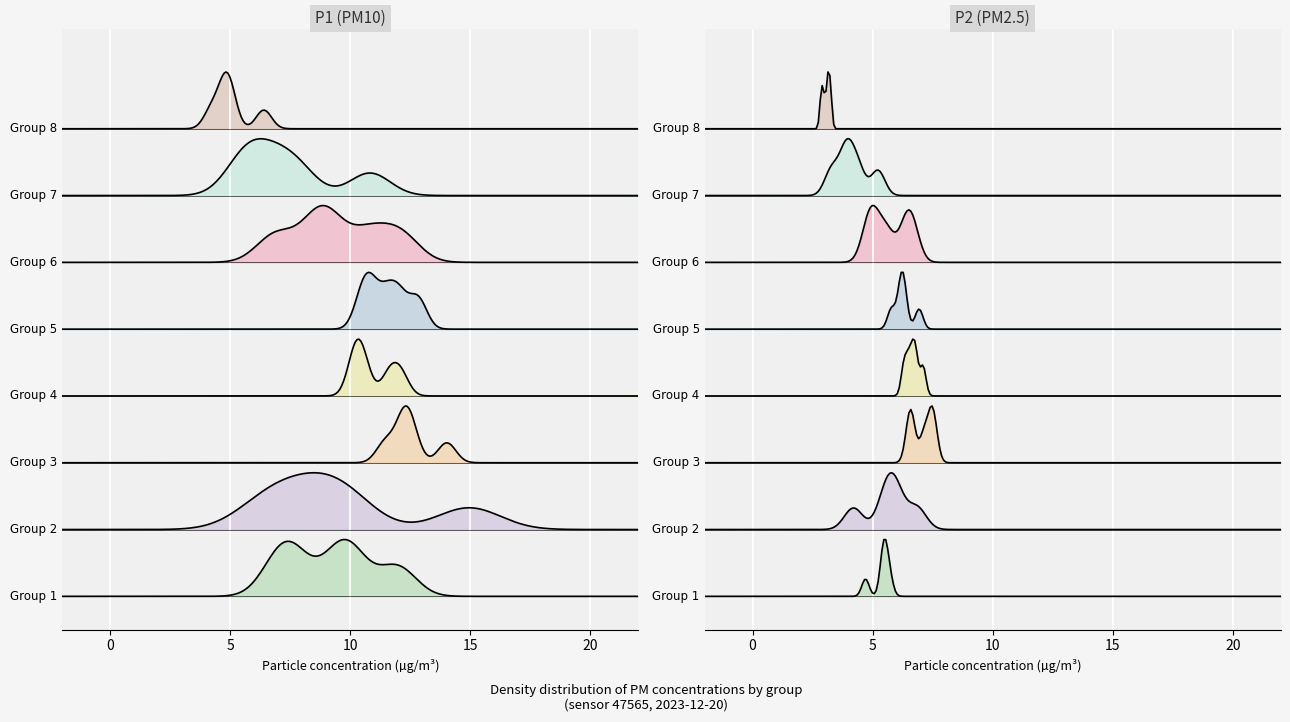

What are all the series names shown in the legend?

P1, P2